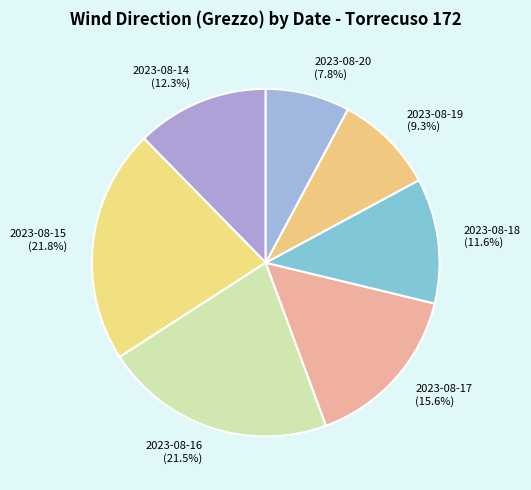

How many segments does this pie chart have?

7